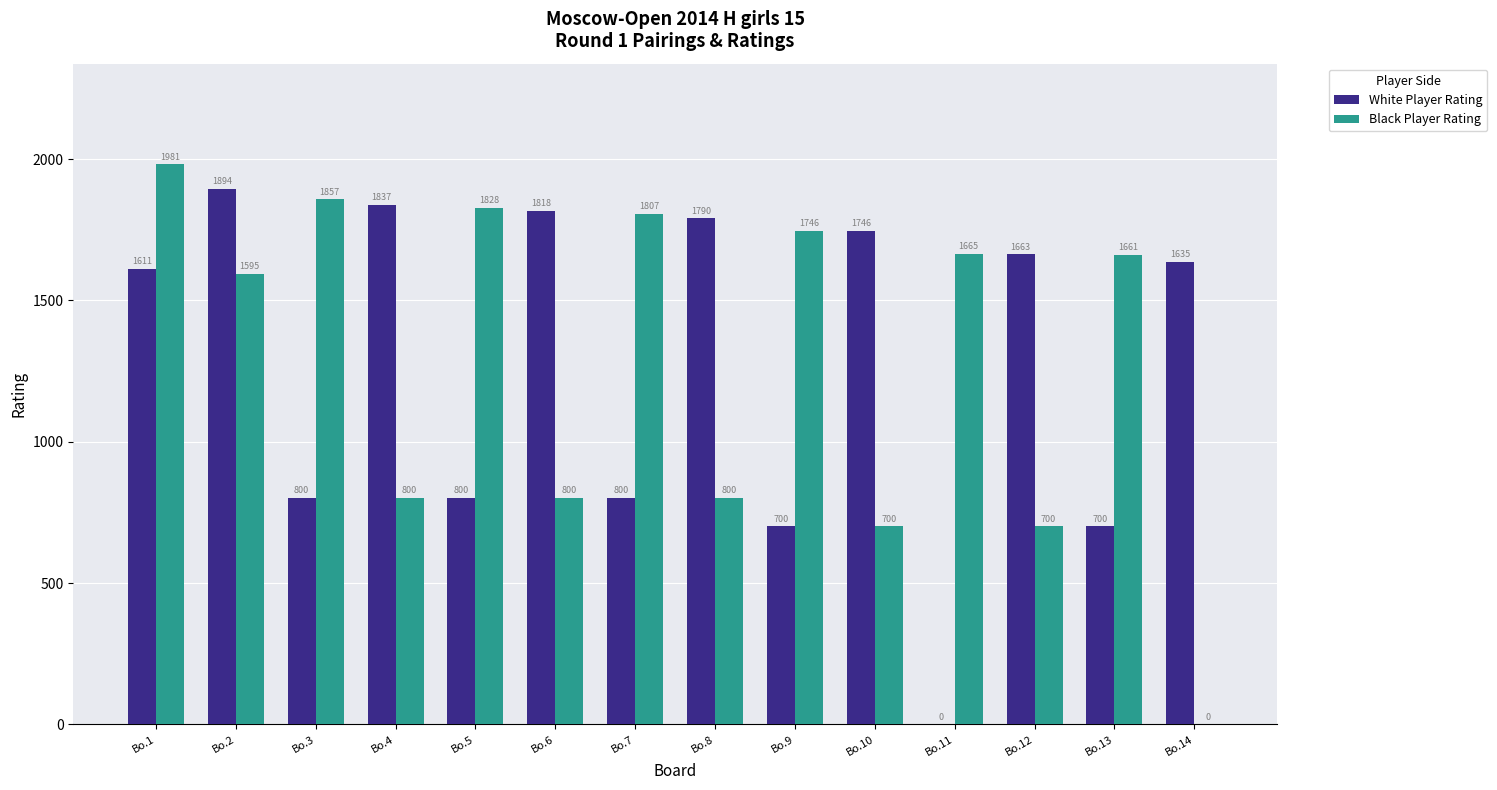

Are the bars horizontal?

No